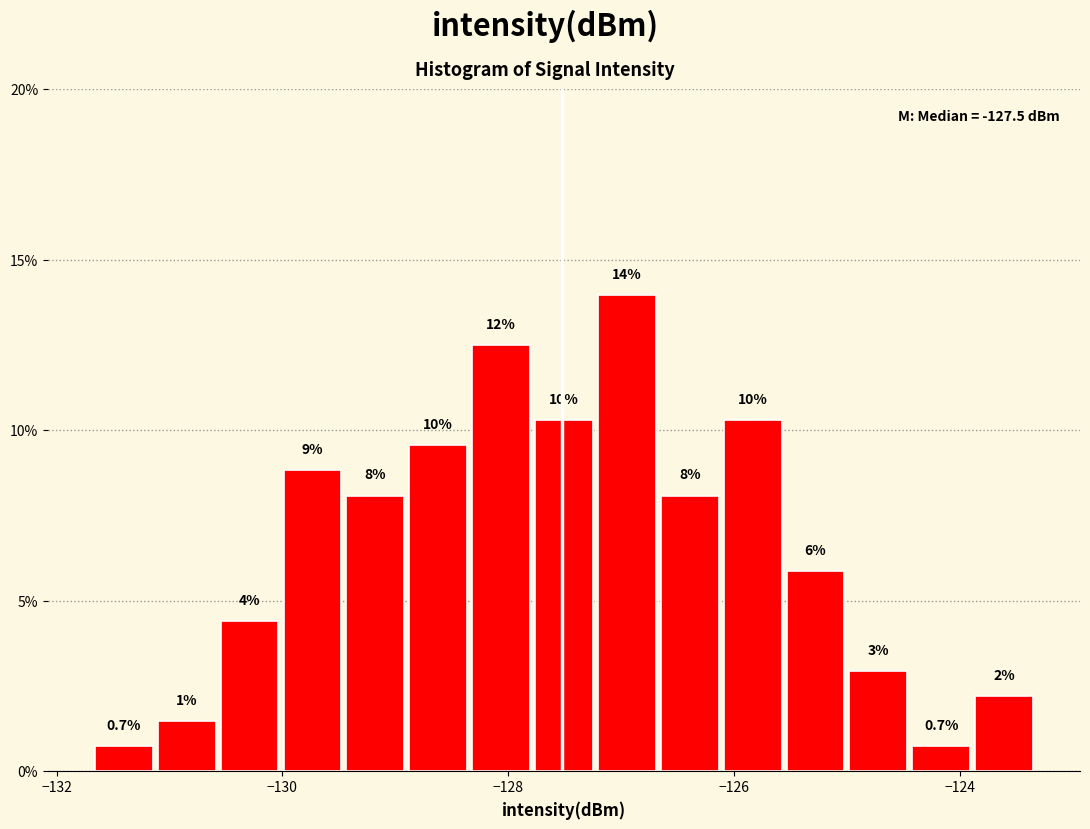

Around what value on the x-axis is the tallest bar? Give the approximate position of its centre, as read against the axis.

-127.0